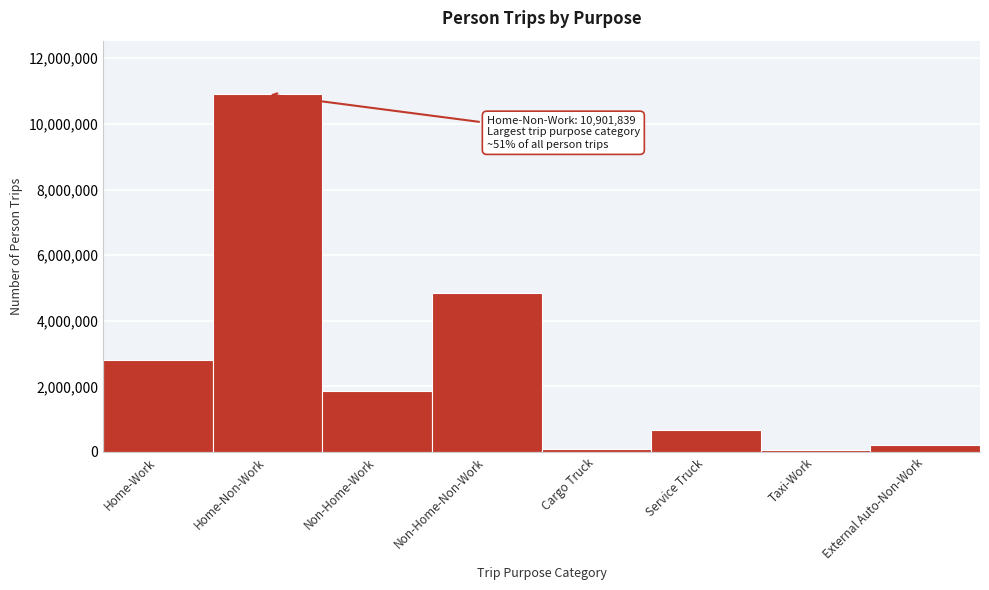

Between Taxi-Work and Home-Non-Work, which is larger?

Home-Non-Work